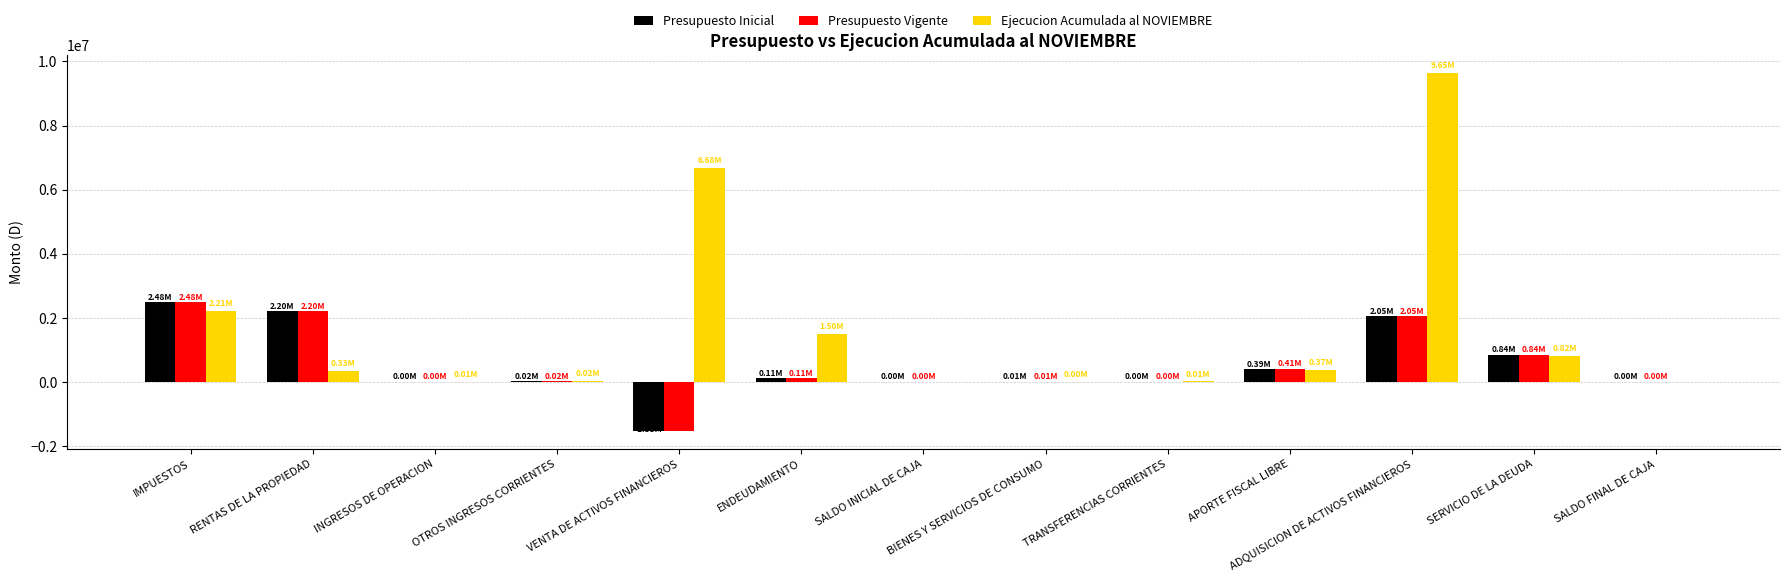

At which category is the sum across all series the highest?

ADQUISICION DE ACTIVOS FINANCIEROS